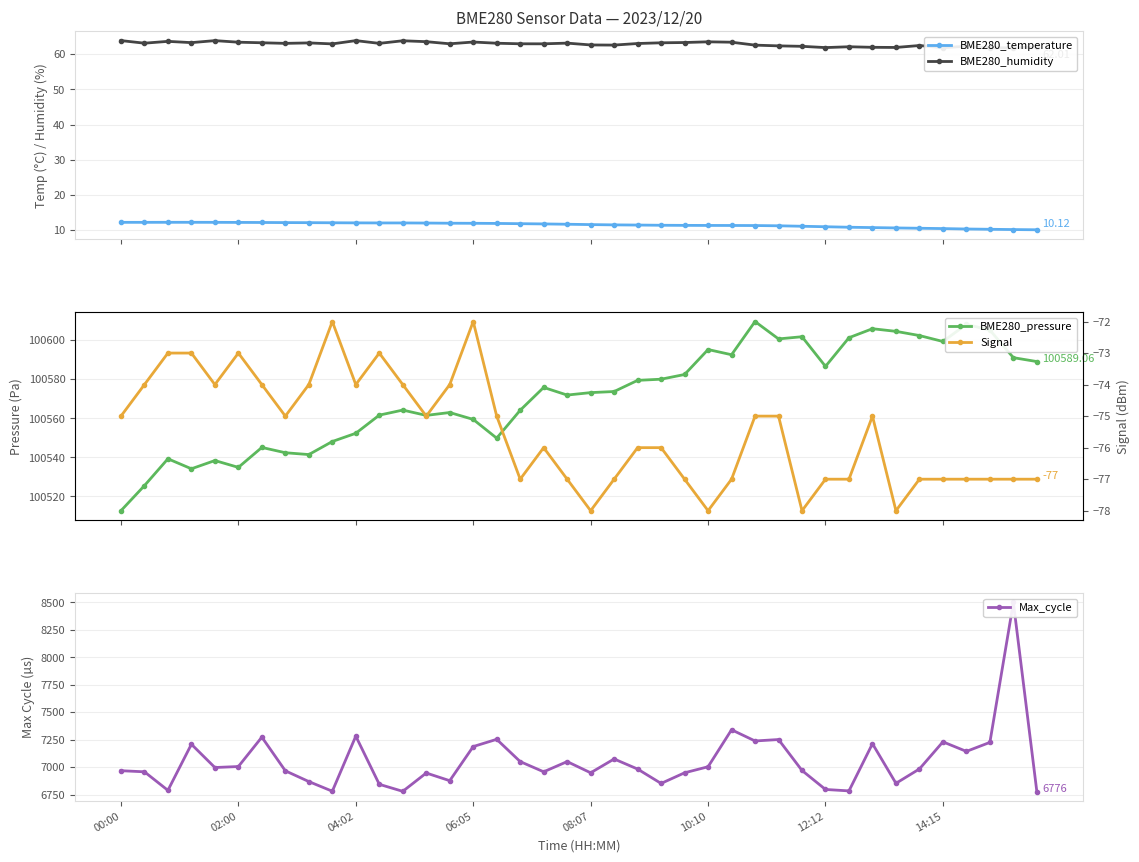

What is the greatest value displayed?

100609.6